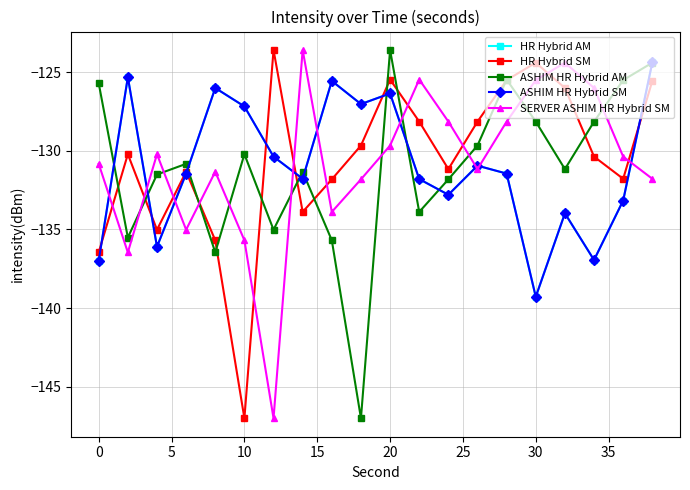

Reading left to right, list all the values displayed in this chart.

HR Hybrid AM: -137.0	-125.3	-136.1	-131.4	-126.0	-127.2	-130.4	-131.8	-125.6	-127.0	-126.3	-131.8	-132.8	-130.9	-131.4	-139.3	-134.0	-136.9	-133.2	-124.4
HR Hybrid SM: -136.5	-130.2	-135.0	-131.3	-135.7	-147.0	-123.6	-133.9	-131.8	-129.7	-125.5	-128.1	-131.2	-128.1	-125.5	-124.4	-126.0	-130.4	-131.8	-125.6
ASHIM HR Hybrid AM: -125.7	-135.5	-131.5	-130.8	-136.5	-130.2	-135.0	-131.3	-135.7	-147.0	-123.6	-133.9	-131.8	-129.7	-125.5	-128.1	-131.2	-128.1	-125.5	-124.4
ASHIM HR Hybrid SM: -137.0	-125.3	-136.1	-131.4	-126.0	-127.2	-130.4	-131.8	-125.6	-127.0	-126.3	-131.8	-132.8	-130.9	-131.4	-139.3	-134.0	-136.9	-133.2	-124.4
SERVER ASHIM HR Hybrid SM: -130.8	-136.5	-130.2	-135.0	-131.3	-135.7	-147.0	-123.6	-133.9	-131.8	-129.7	-125.5	-128.1	-131.2	-128.1	-125.5	-124.4	-126.0	-130.4	-131.8